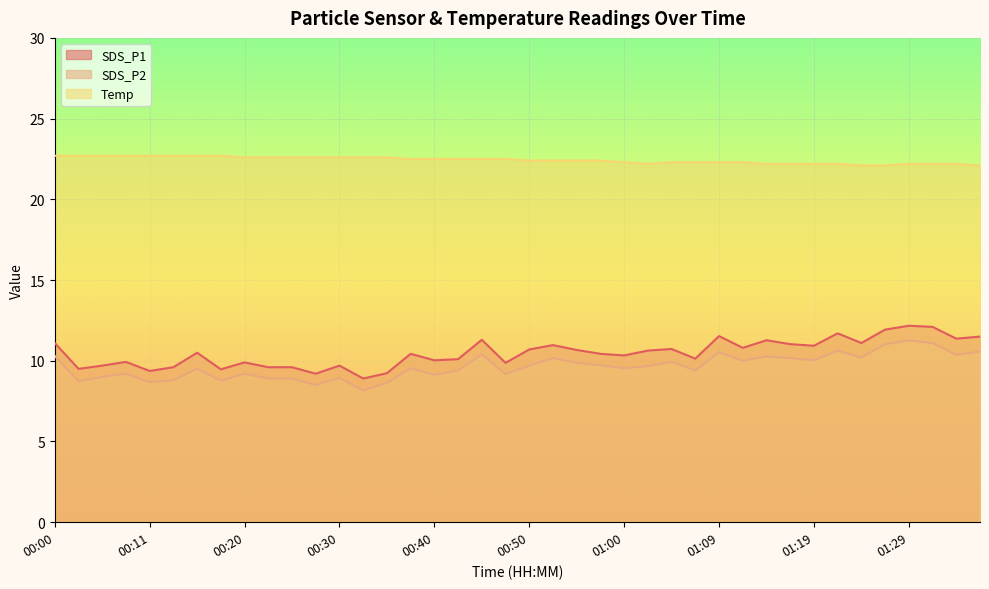

List the series in order of their peak value, highest first.

Temp, SDS_P1, SDS_P2